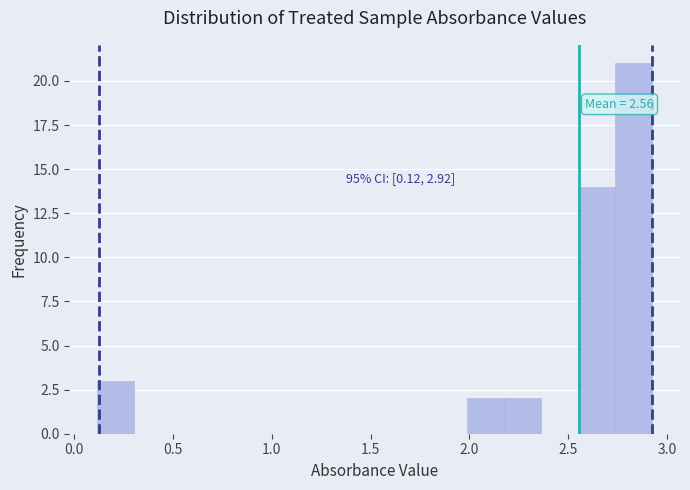

Around what value on the x-axis is the tallest bar? Give the approximate position of its centre, as read against the axis.

2.85